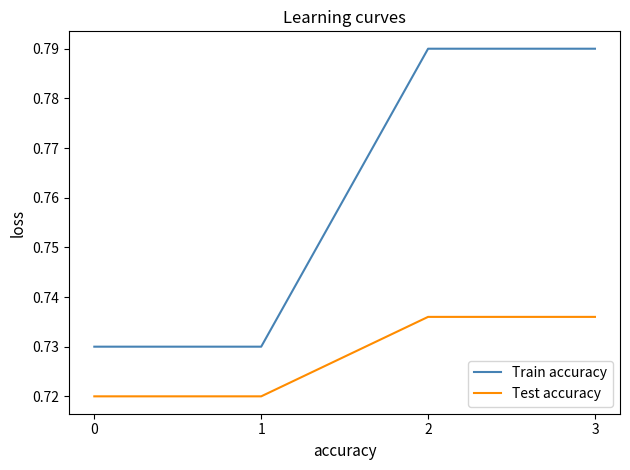

True or false: Train accuracy and Test accuracy cross at least once.

False